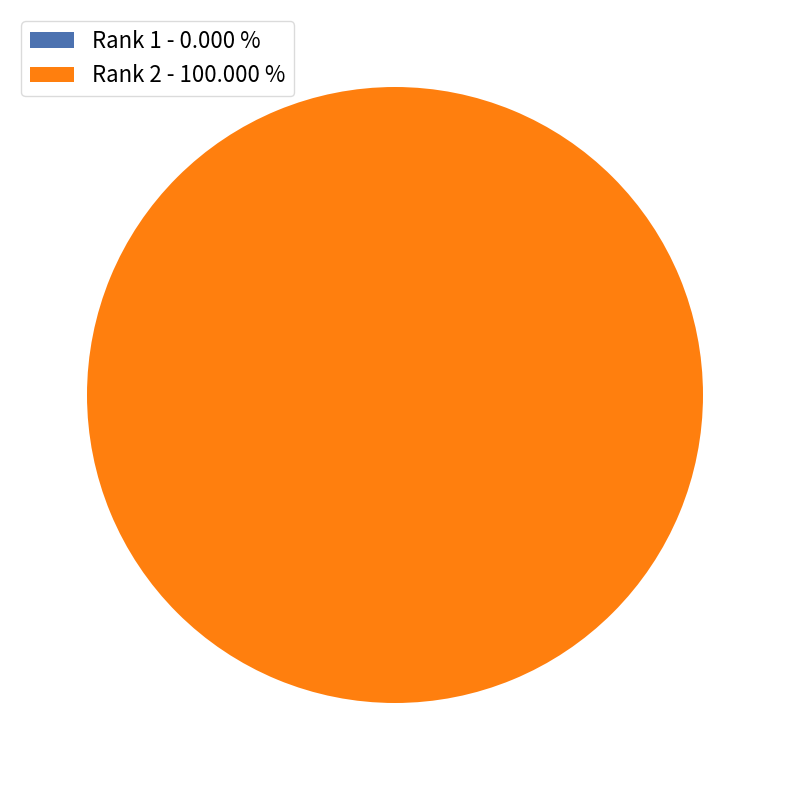

What is the largest slice in the pie chart?

Rank 2 - 100.000 %